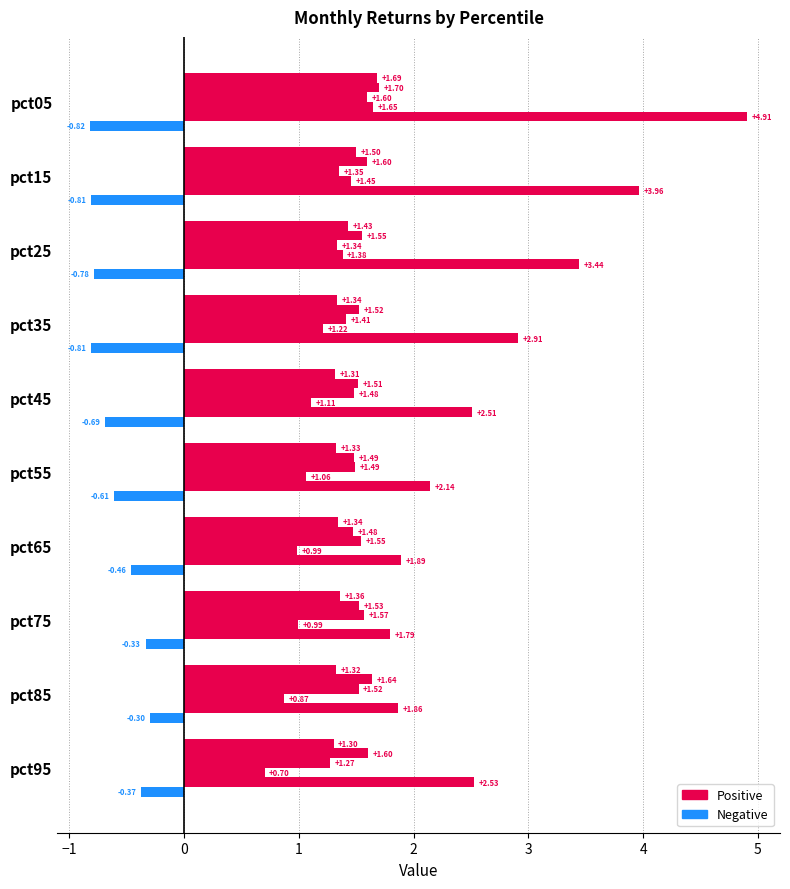

Reading left to right, list all the values displayed in this chart.

Jan: -0.8	-0.8	-0.8	-0.8	-0.7	-0.6	-0.5	-0.3	-0.3	-0.4
Feb: 4.9	4.0	3.4	2.9	2.5	2.1	1.9	1.8	1.9	2.5
Mar: 1.7	1.5	1.4	1.2	1.1	1.1	1.0	1.0	0.9	0.7
Apr: 1.6	1.4	1.3	1.4	1.5	1.5	1.5	1.6	1.5	1.3
May: 1.7	1.6	1.6	1.5	1.5	1.5	1.5	1.5	1.6	1.6
Jun: 1.7	1.5	1.4	1.3	1.3	1.3	1.3	1.4	1.3	1.3